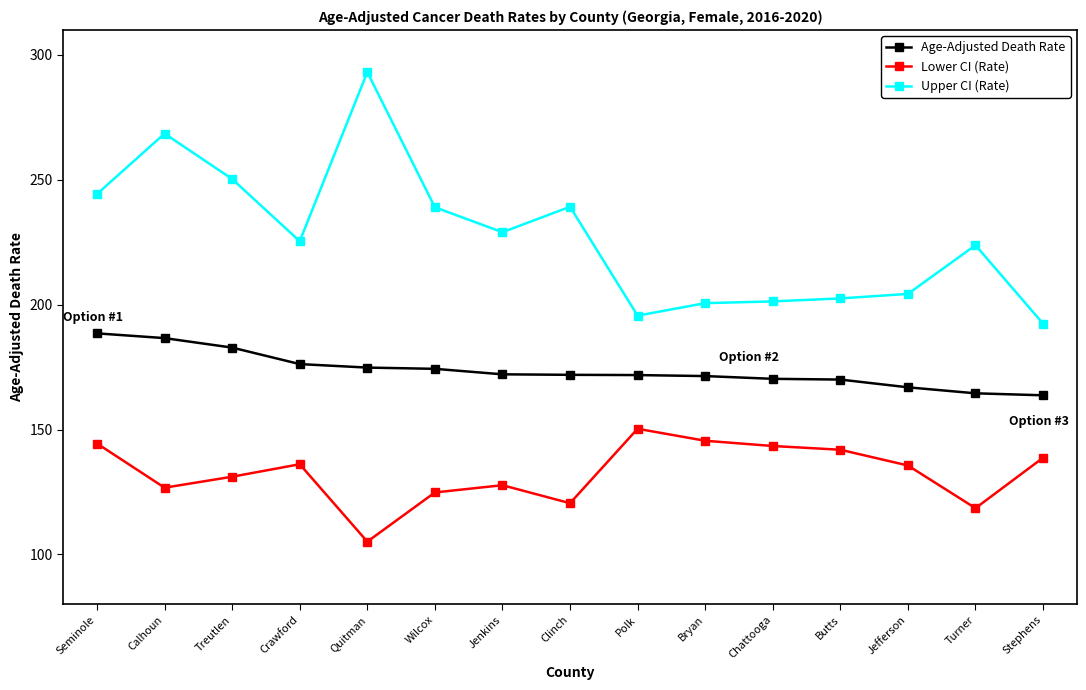

True or false: Lower CI (Rate) and Age-Adjusted Death Rate cross at least once.

False